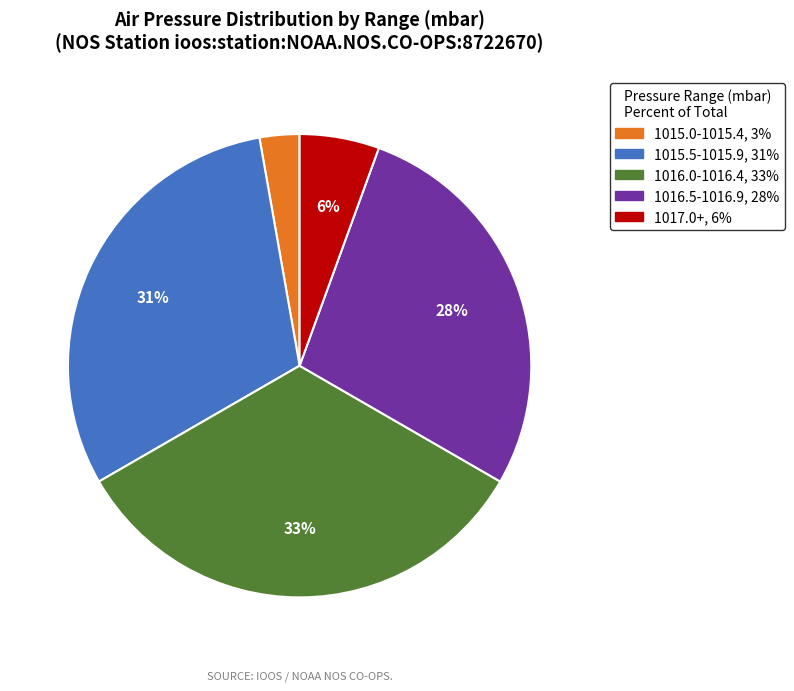

Is there a majority slice in this chart?

No